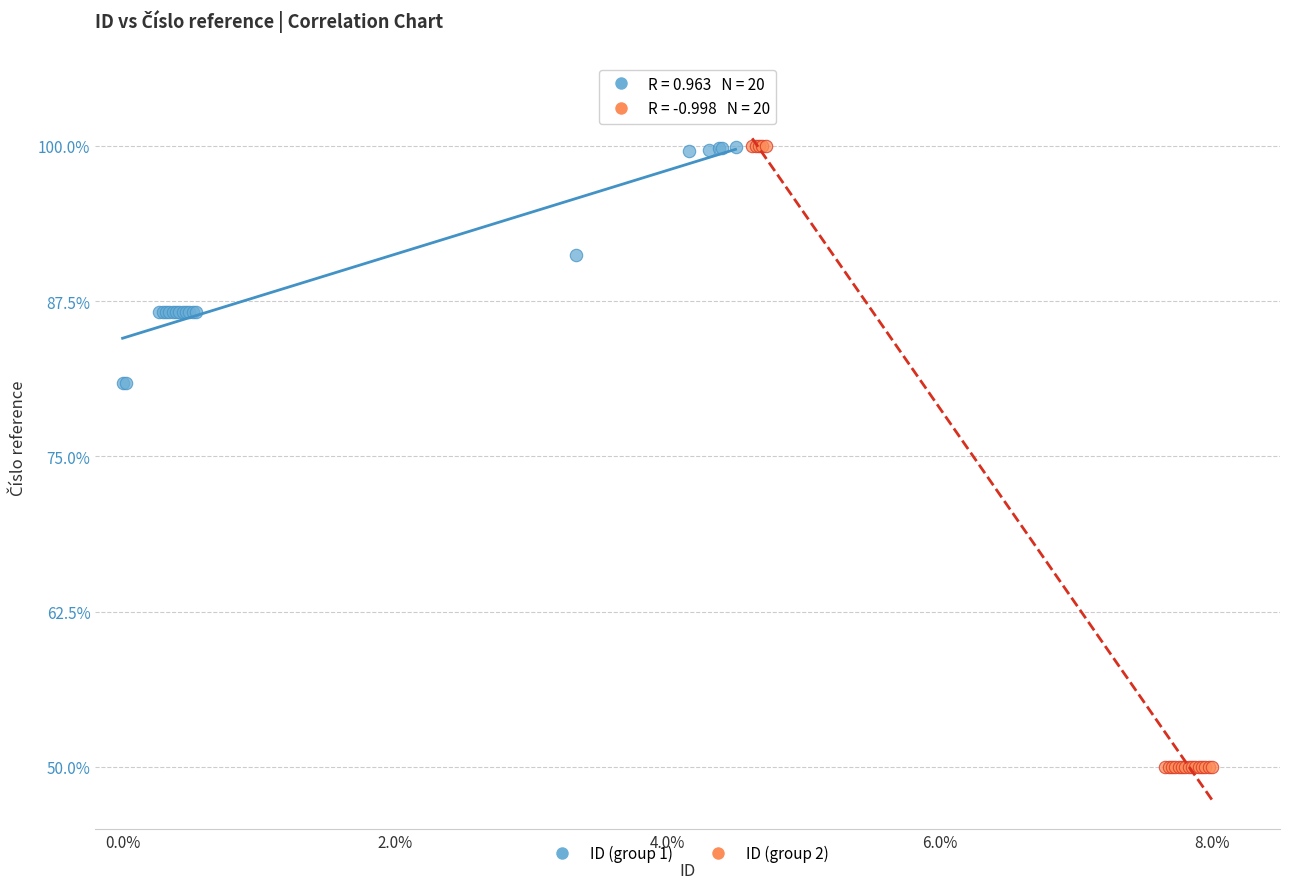

Which series contains the lowest Y value?

ID (group 2)